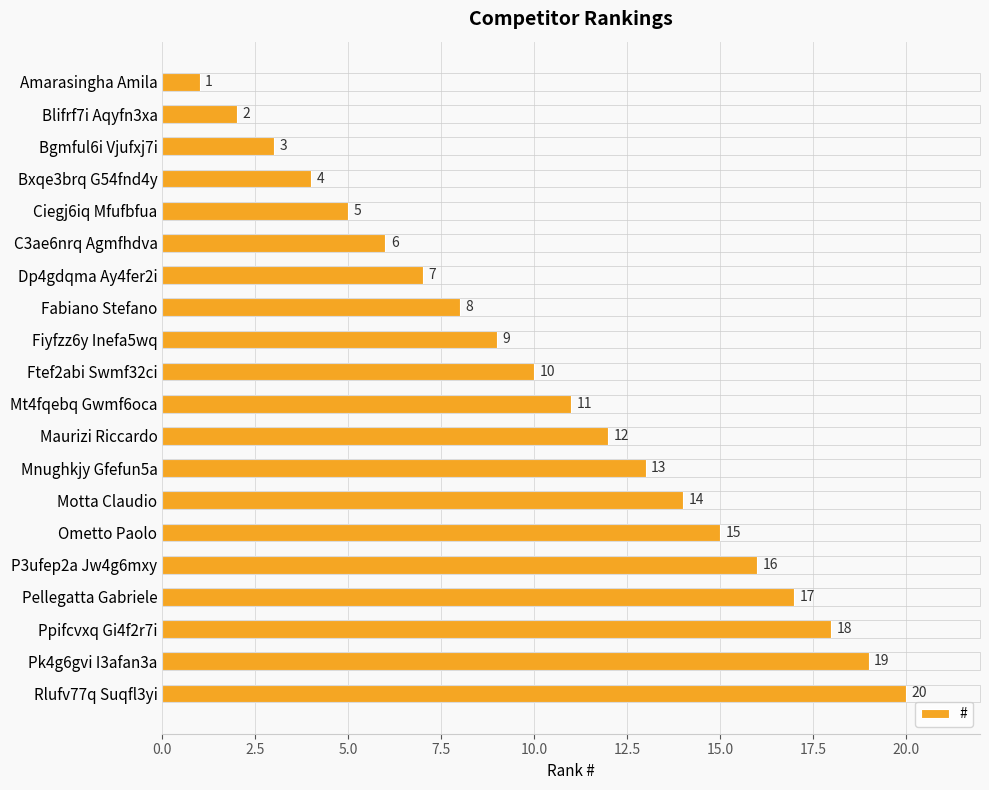

What is the change in value from Ometto Paolo to Rlufv77q Suqfl3yi?

+5